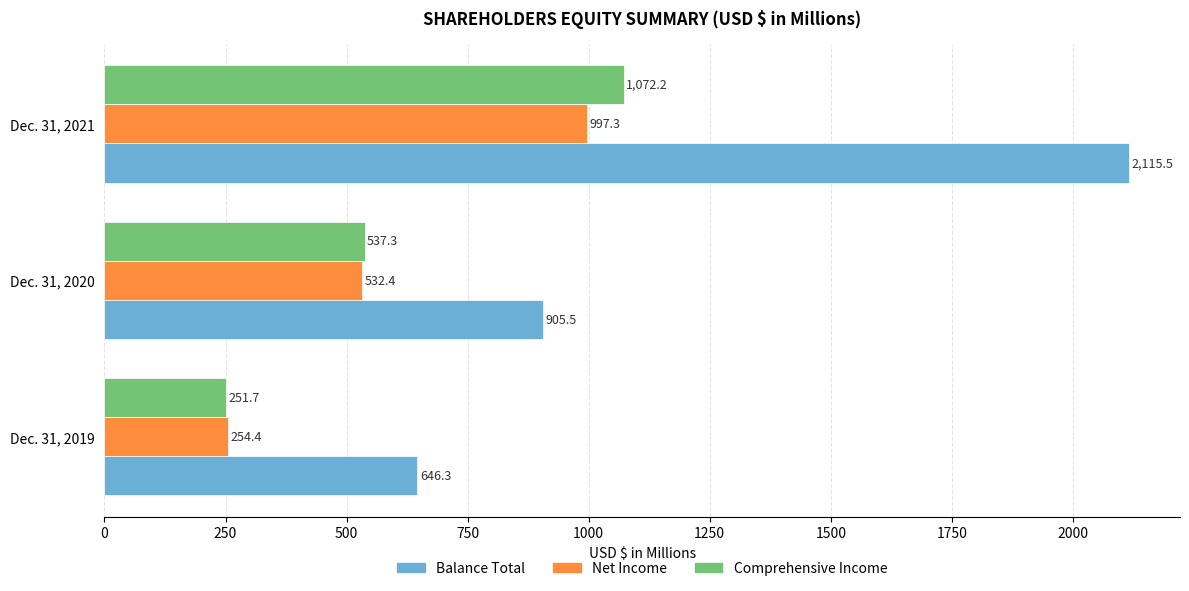

List the labels in order of Balance Total value, smallest first.

Dec. 31, 2019, Dec. 31, 2020, Dec. 31, 2021